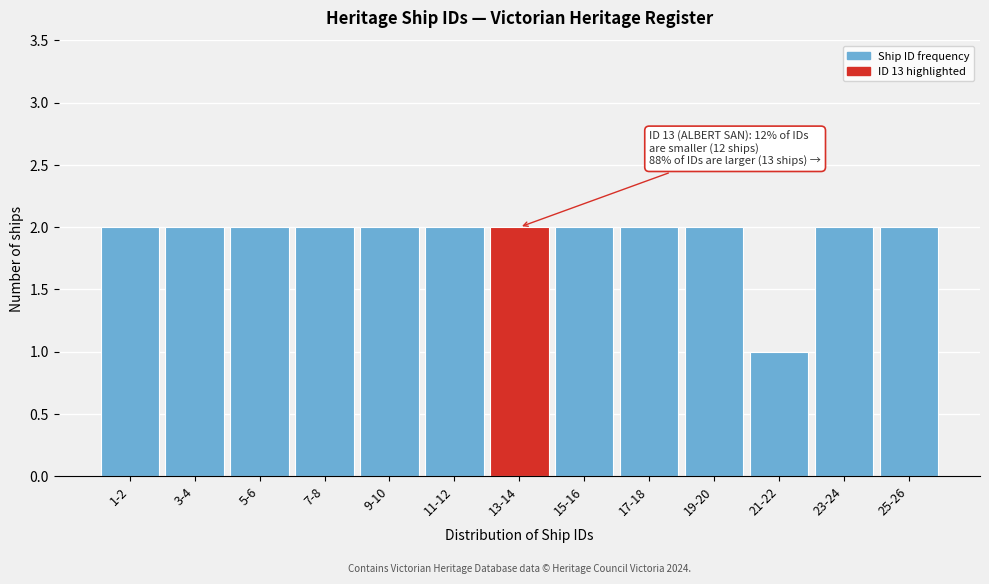

Reading left to right, what are all the values shown in this chart?

1-2=2	3-4=2	5-6=2	7-8=2	9-10=2	11-12=2	13-14=2	15-16=2	17-18=2	19-20=2	21-22=1	23-24=2	25-26=2